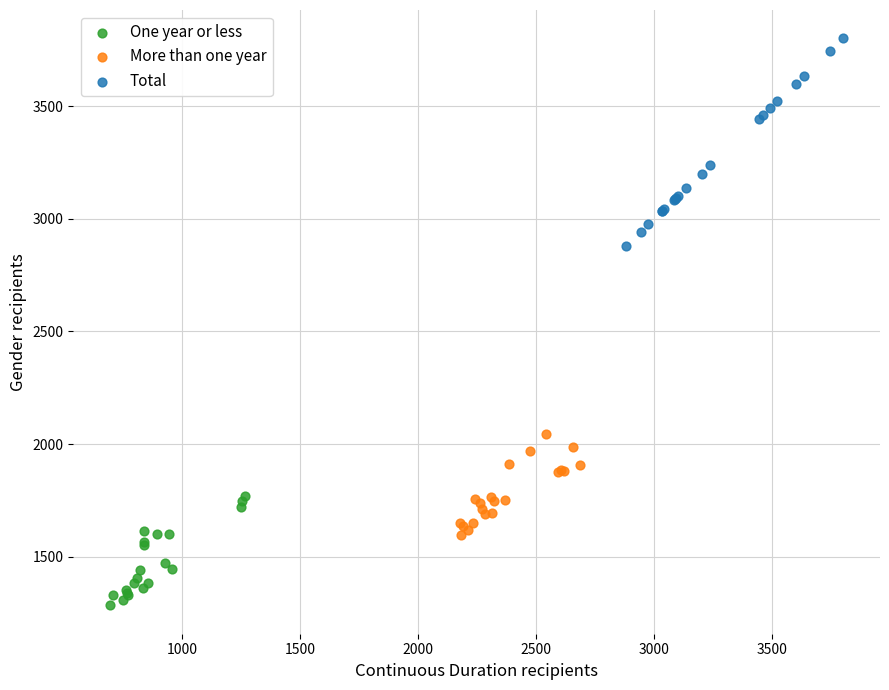

Which series contains the highest Y value?

Total